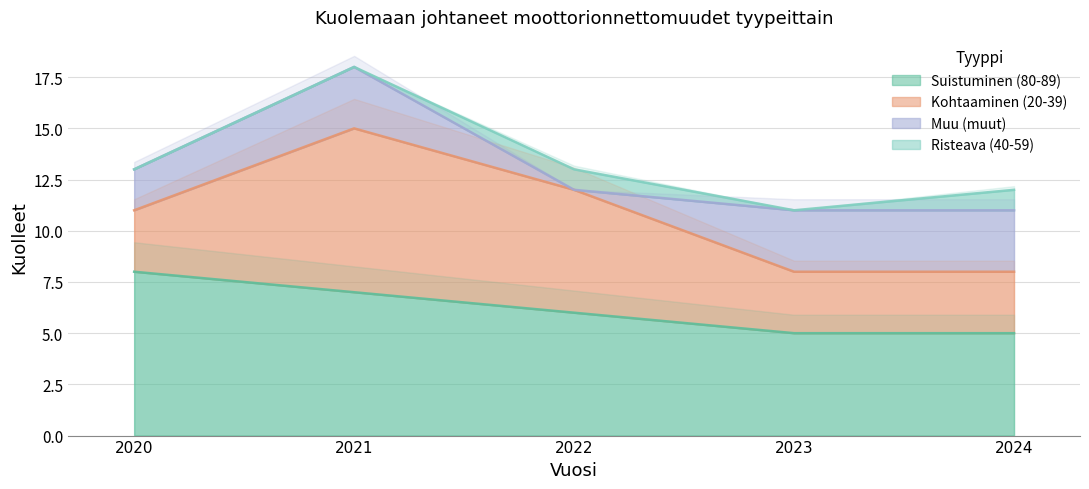

True or false: Kohtaaminen (20-39) and Risteava (40-59) cross at least once.

False